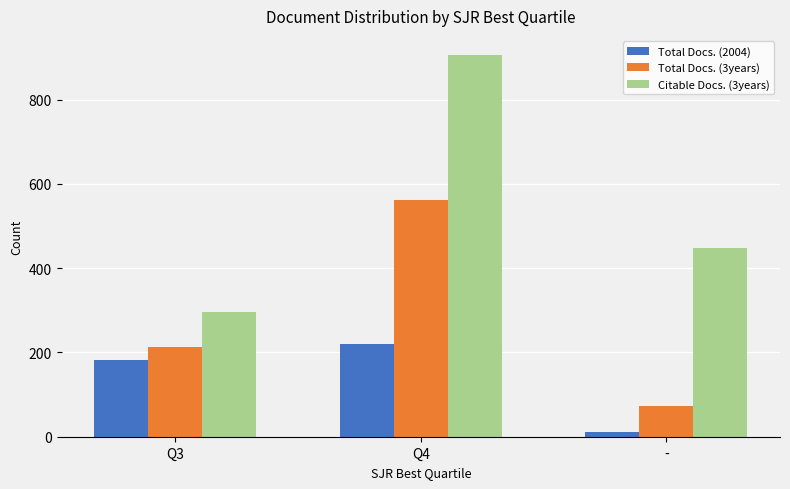

What value does the Total Docs. (3years) series have at -, to the nearest 10?

70